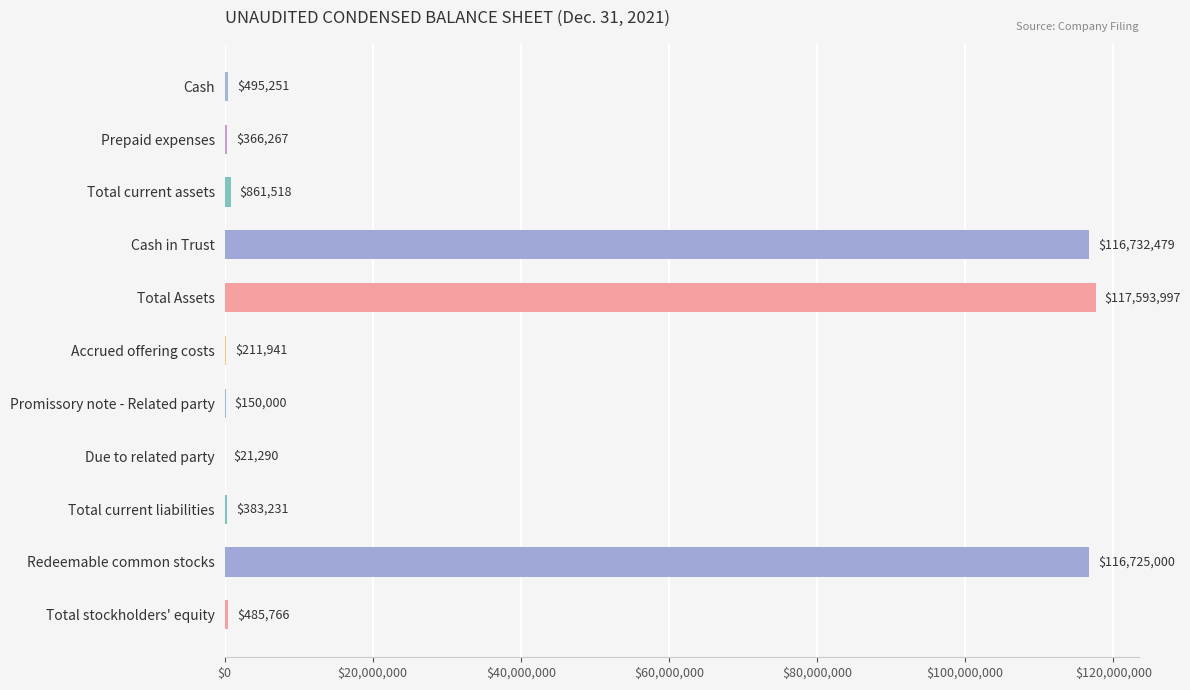

How many distinct data groups are displayed?

1